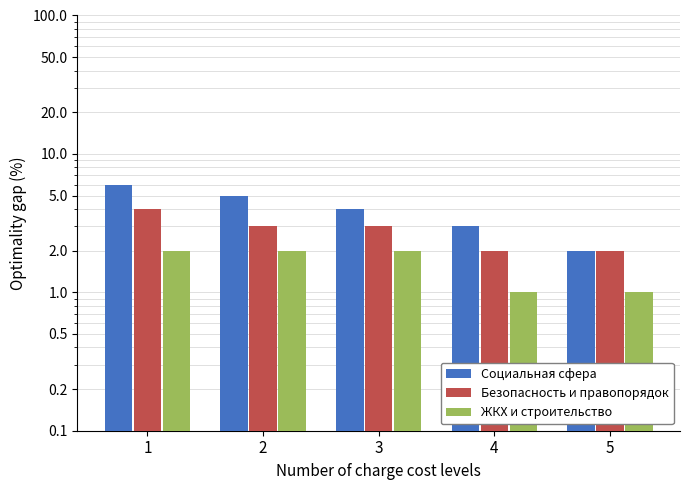

What is the approximate value of Безопасность и правопорядок at 5?

2